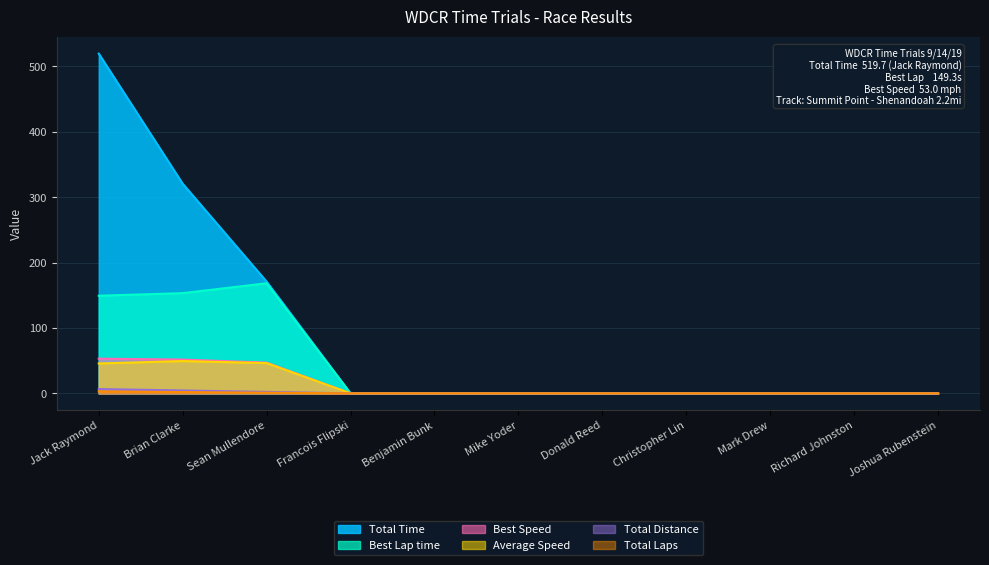

What position from the left is Joshua Rubenstein?

11